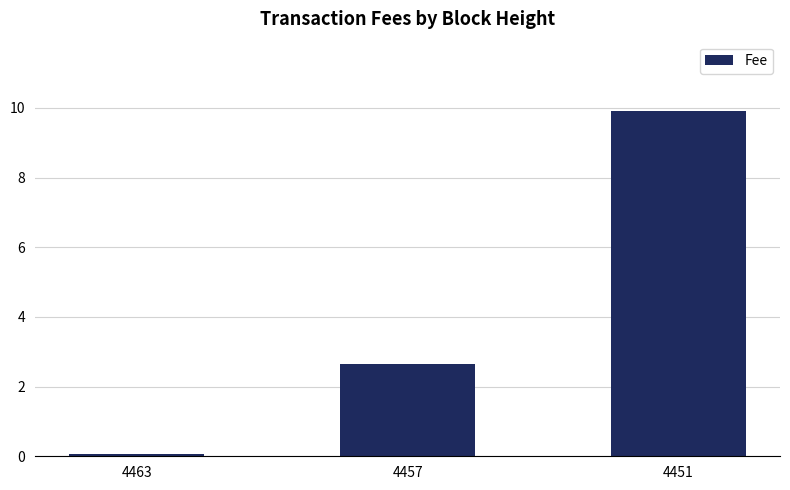

How many categories are shown in the chart?

3